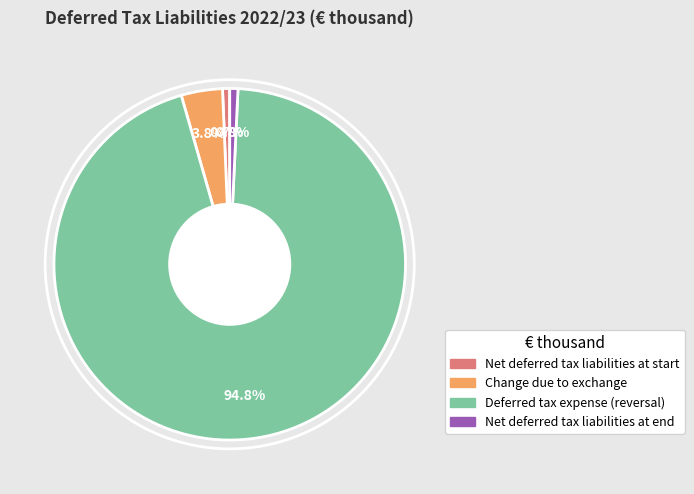

The Net deferred tax liabilities at end slice represents 11% of the pie. True or false?

False